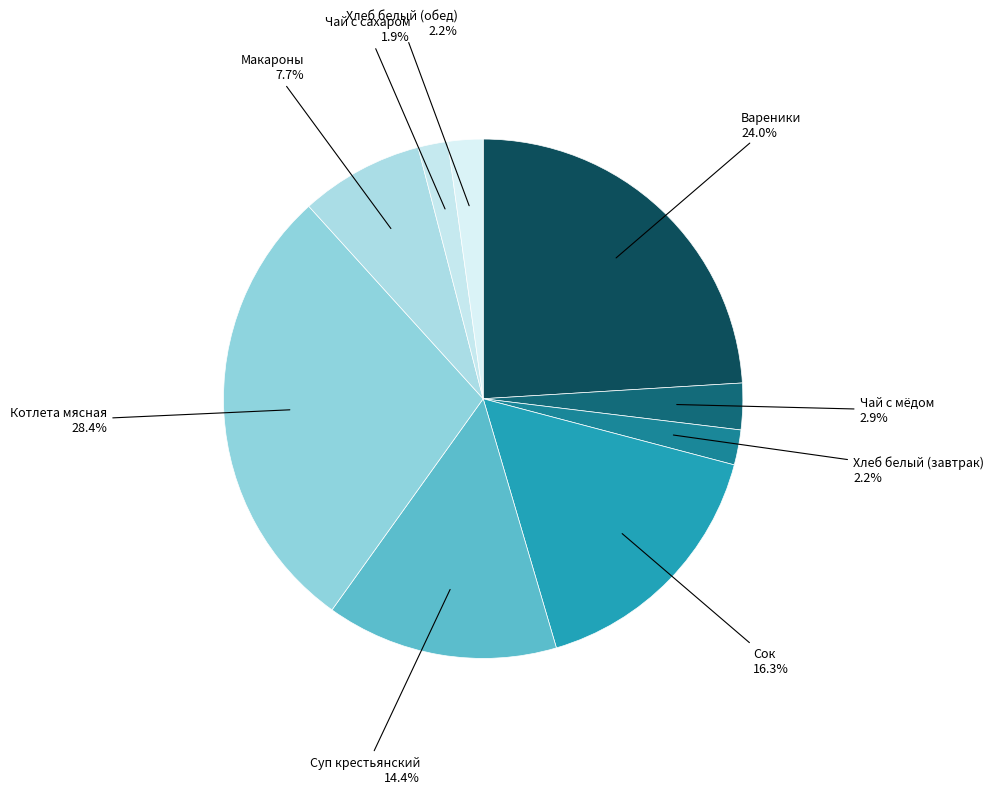

Is it true that Макароны is 14% of the pie?

False